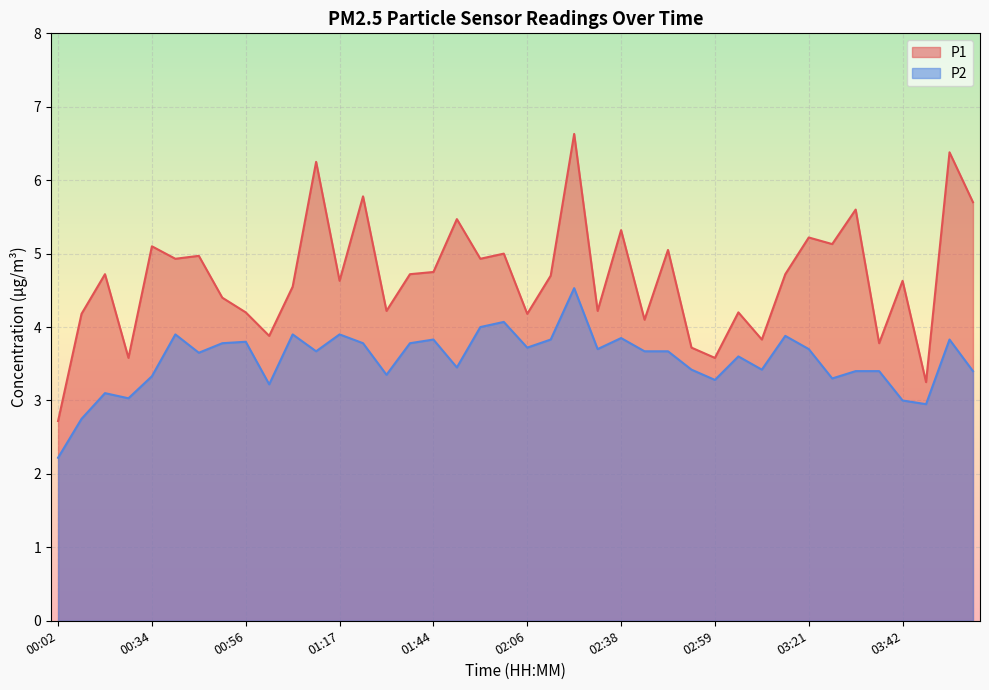

How many lines are shown in the chart?

2